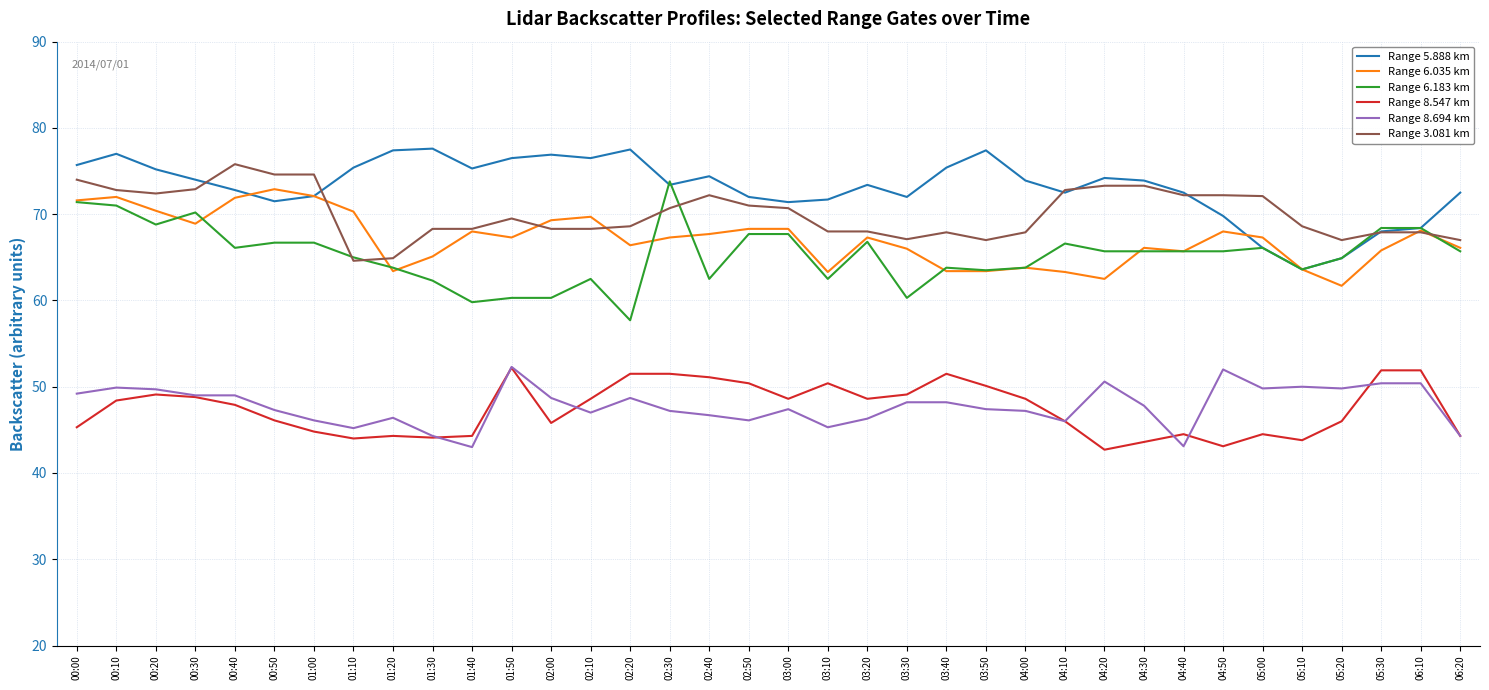

What position from the right is 01:00?

30